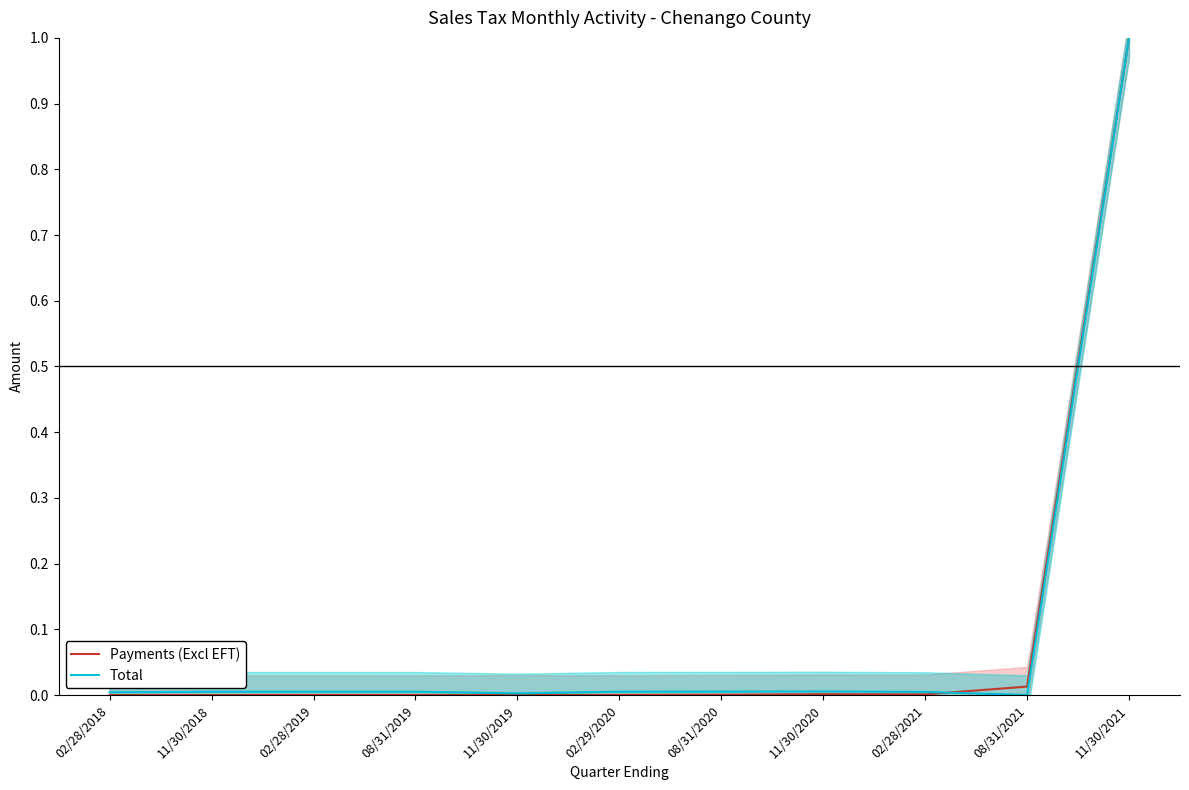

Which series ends up on top after the final intersection of Total and Payments (Excl EFT)?

Payments (Excl EFT)